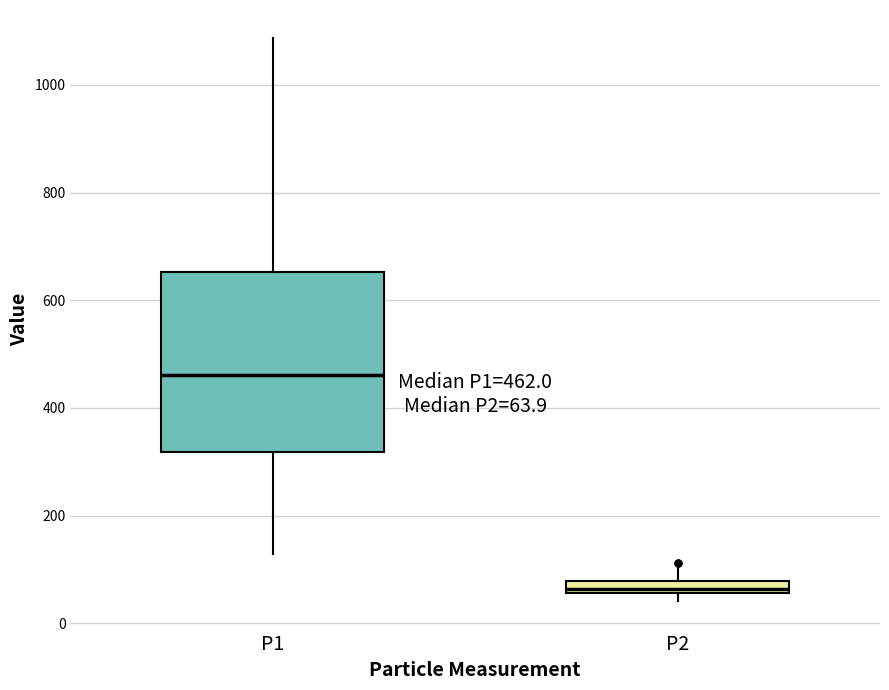

Comparing the boxes themselves (not the whiskers), which one is the tallest?

P1